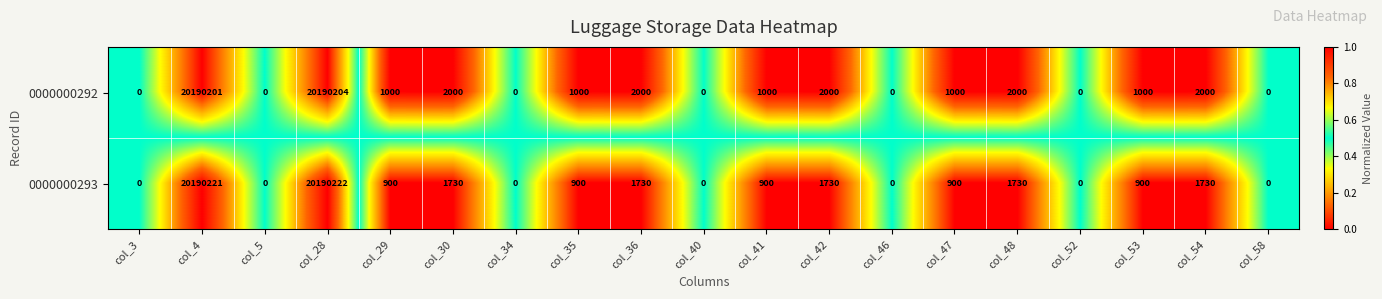

Read the 0000000292 value at col_42, to the nearest 50.

2000